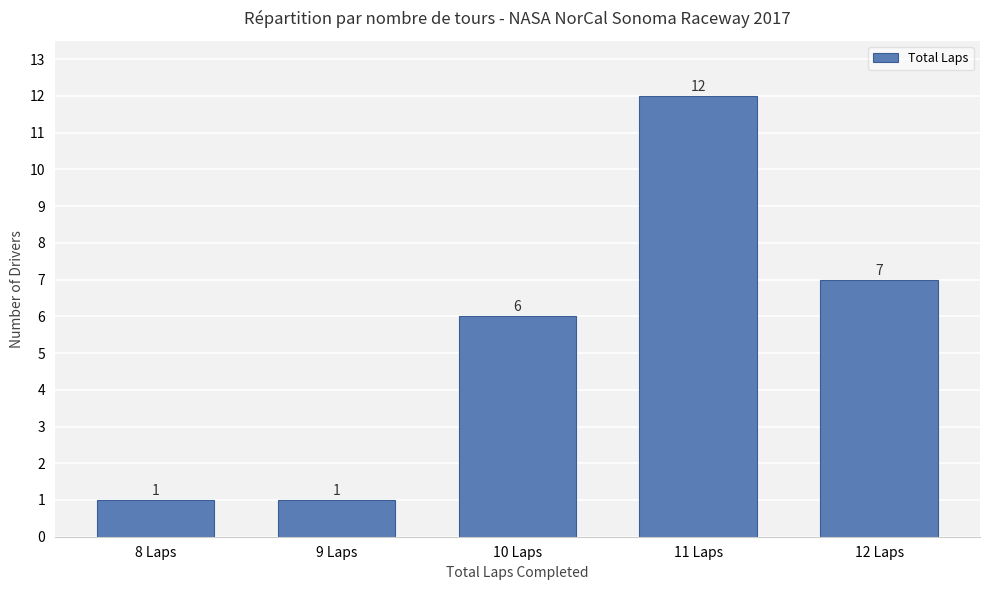

What position from the right is 12 Laps?

1